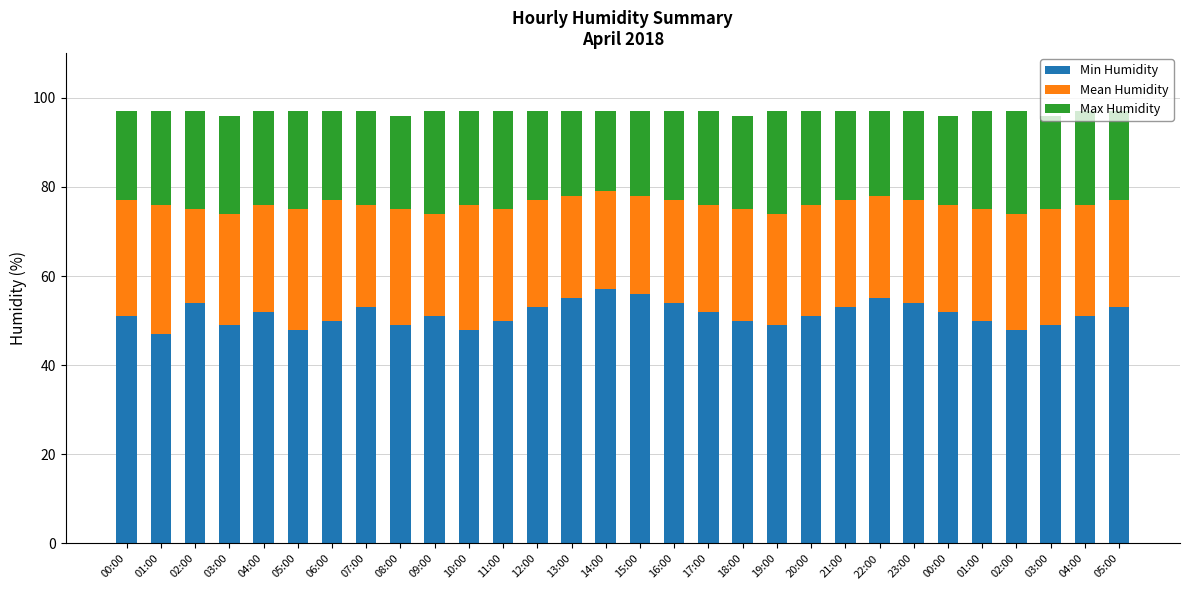

At how many categories does at least one series exceed 19?

30